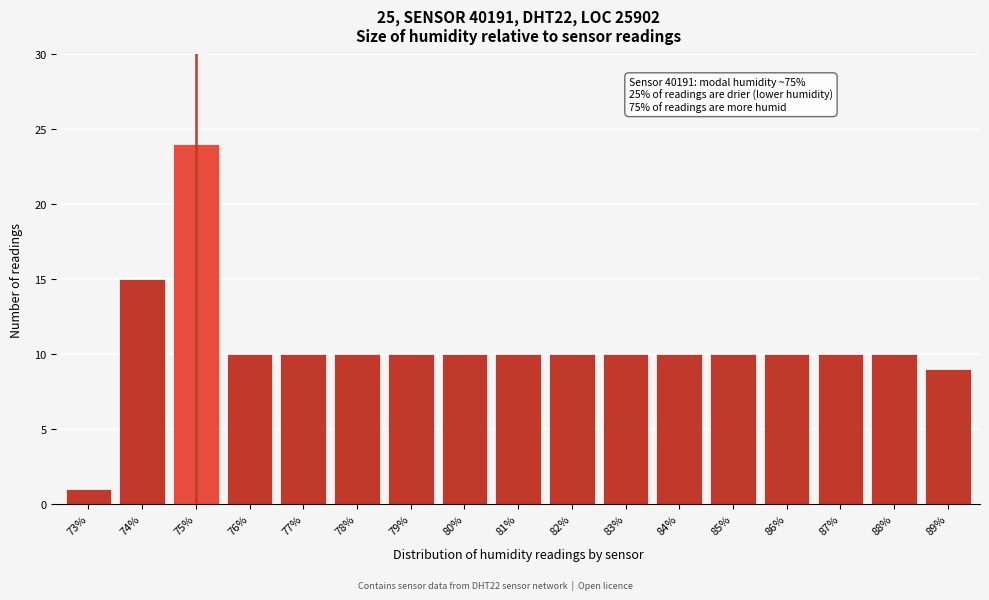

Reading left to right, extract all data points from this chart.

1	15	24	10	10	10	10	10	10	10	10	10	10	10	10	10	9